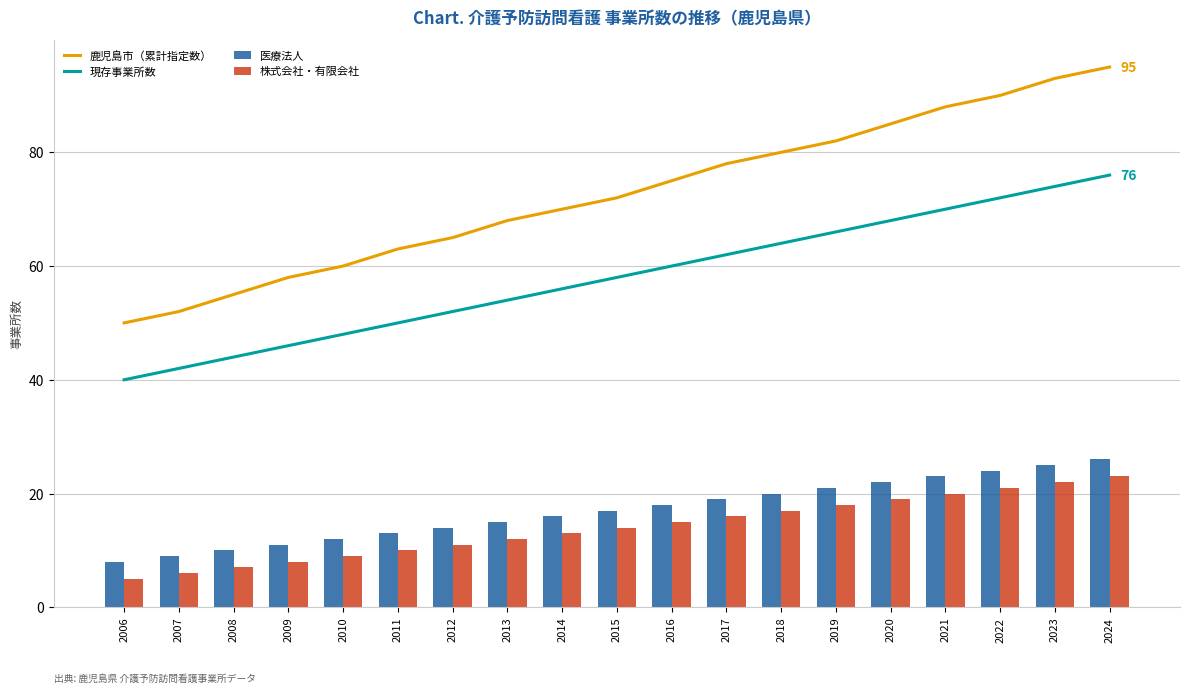

Reading left to right, list all the values displayed in this chart.

鹿児島市（累計指定数）: 2006=50	2007=52	2008=55	2009=58	2010=60	2011=63	2012=65	2013=68	2014=70	2015=72	2016=75	2017=78	2018=80	2019=82	2020=85	2021=88	2022=90	2023=93	2024=95
現存事業所数: 2006=40	2007=42	2008=44	2009=46	2010=48	2011=50	2012=52	2013=54	2014=56	2015=58	2016=60	2017=62	2018=64	2019=66	2020=68	2021=70	2022=72	2023=74	2024=76
医療法人: 2006=8	2007=9	2008=10	2009=11	2010=12	2011=13	2012=14	2013=15	2014=16	2015=17	2016=18	2017=19	2018=20	2019=21	2020=22	2021=23	2022=24	2023=25	2024=26
株式会社・有限会社: 2006=5	2007=6	2008=7	2009=8	2010=9	2011=10	2012=11	2013=12	2014=13	2015=14	2016=15	2017=16	2018=17	2019=18	2020=19	2021=20	2022=21	2023=22	2024=23